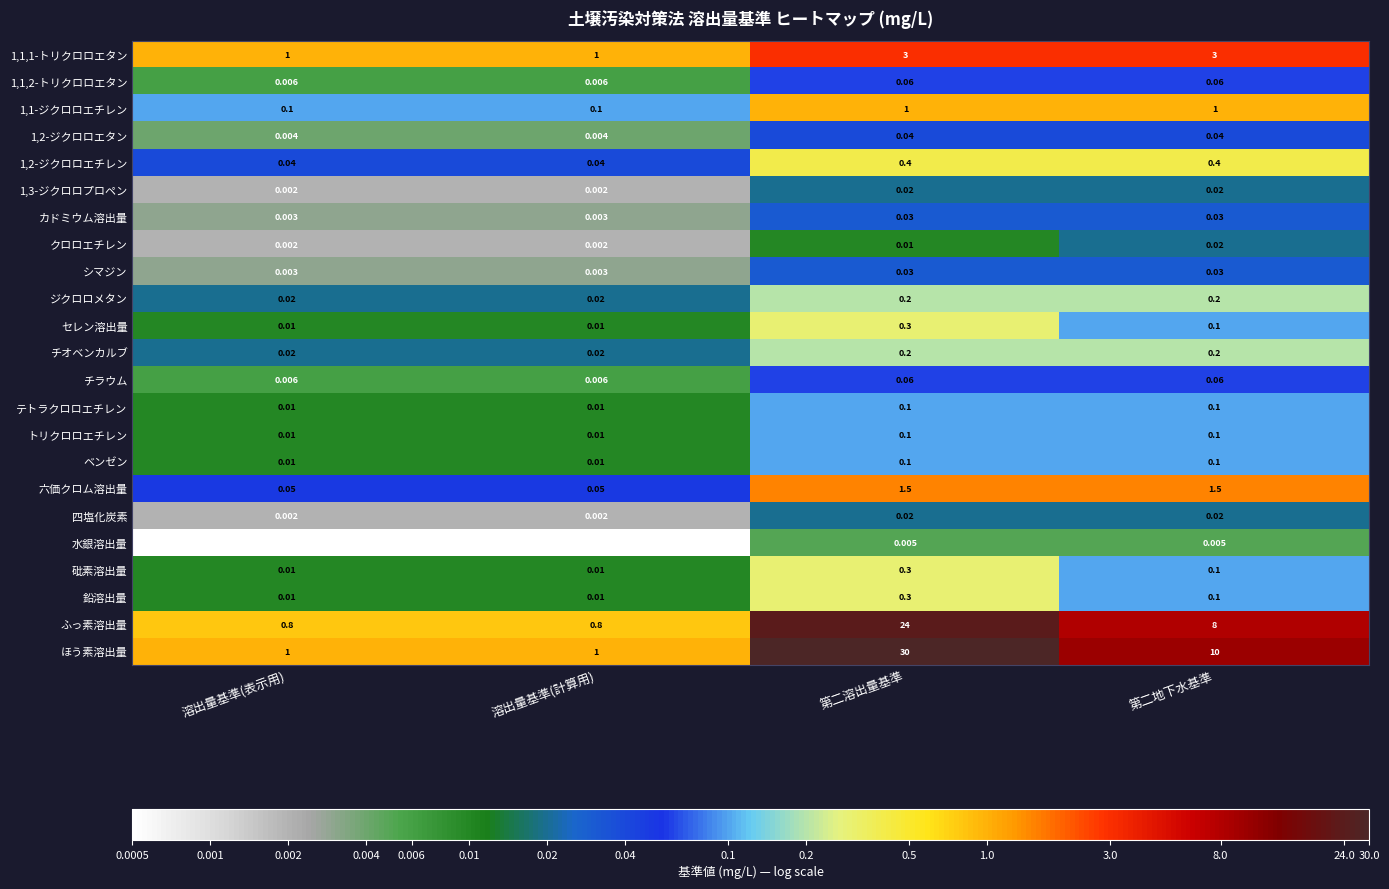

Which series has the largest total across all categories?

ほう素溶出量